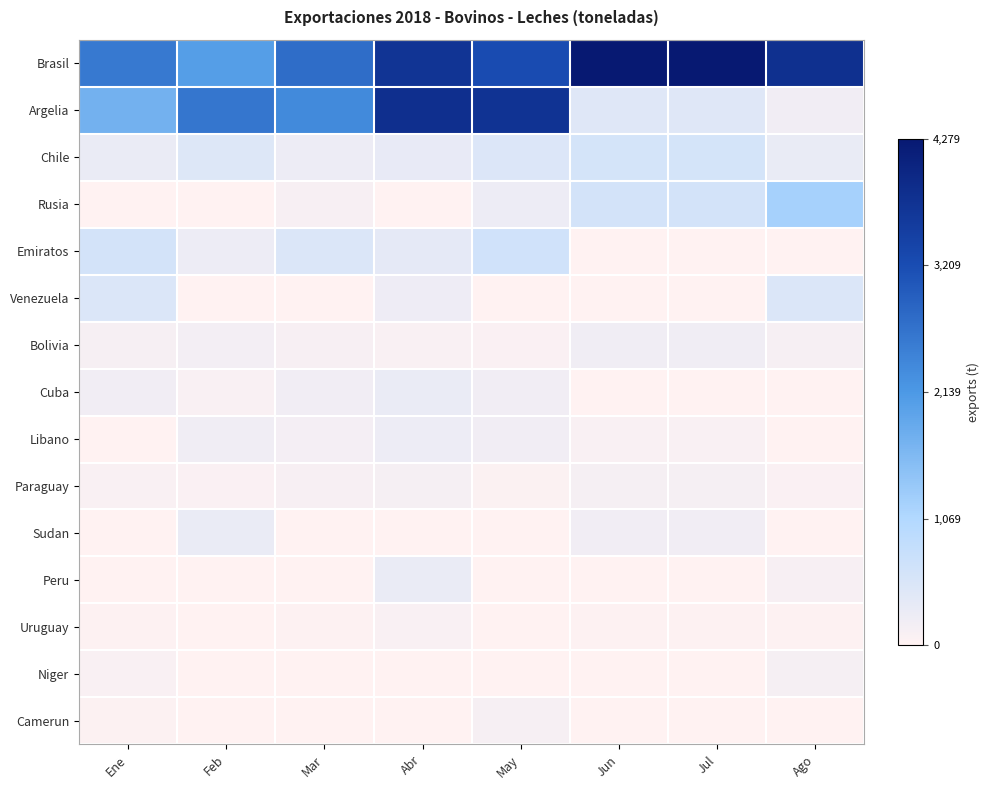

Reading left to right, what are all the values shown in this chart?

Brasil: Ene=0.6	Feb=0.5	Mar=0.6	Abr=0.9	May=0.8	Jun=1.0	Jul=1.0	Ago=0.9
Argelia: Ene=0.4	Feb=0.6	Mar=0.5	Abr=0.9	May=0.9	Jun=0.1	Jul=0.1	Ago=0.0
Chile: Ene=0.1	Feb=0.1	Mar=0.1	Abr=0.1	May=0.1	Jun=0.1	Jul=0.1	Ago=0.1
Rusia: Ene=0.0	Feb=0.0	Mar=0.0	Abr=0.0	May=0.1	Jun=0.1	Jul=0.1	Ago=0.3
Emiratos: Ene=0.1	Feb=0.1	Mar=0.1	Abr=0.1	May=0.2	Jun=0.0	Jul=0.0	Ago=0.0
Venezuela: Ene=0.1	Feb=0.0	Mar=0.0	Abr=0.1	May=0.0	Jun=0.0	Jul=0.0	Ago=0.1
Bolivia: Ene=0.0	Feb=0.0	Mar=0.0	Abr=0.0	May=0.0	Jun=0.1	Jul=0.1	Ago=0.0
Cuba: Ene=0.0	Feb=0.0	Mar=0.0	Abr=0.1	May=0.0	Jun=0.0	Jul=0.0	Ago=0.0
Libano: Ene=0.0	Feb=0.1	Mar=0.0	Abr=0.1	May=0.0	Jun=0.0	Jul=0.0	Ago=0.0
Paraguay: Ene=0.0	Feb=0.0	Mar=0.0	Abr=0.0	May=0.0	Jun=0.0	Jul=0.0	Ago=0.0
Sudan: Ene=0.0	Feb=0.1	Mar=0.0	Abr=0.0	May=0.0	Jun=0.0	Jul=0.0	Ago=0.0
Peru: Ene=0.0	Feb=0.0	Mar=0.0	Abr=0.1	May=0.0	Jun=0.0	Jul=0.0	Ago=0.0
Uruguay: Ene=0.0	Feb=0.0	Mar=0.0	Abr=0.0	May=0.0	Jun=0.0	Jul=0.0	Ago=0.0
Niger: Ene=0.0	Feb=0.0	Mar=0.0	Abr=0.0	May=0.0	Jun=0.0	Jul=0.0	Ago=0.0
Camerun: Ene=0.0	Feb=0.0	Mar=0.0	Abr=0.0	May=0.0	Jun=0.0	Jul=0.0	Ago=0.0